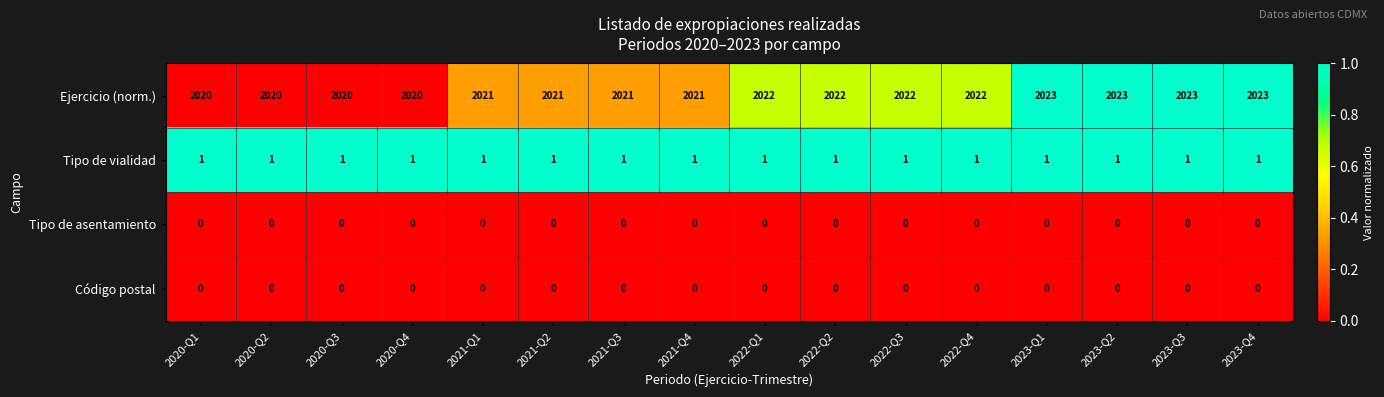

What is the spread (max minus min) of values at 2022-Q1?

2022